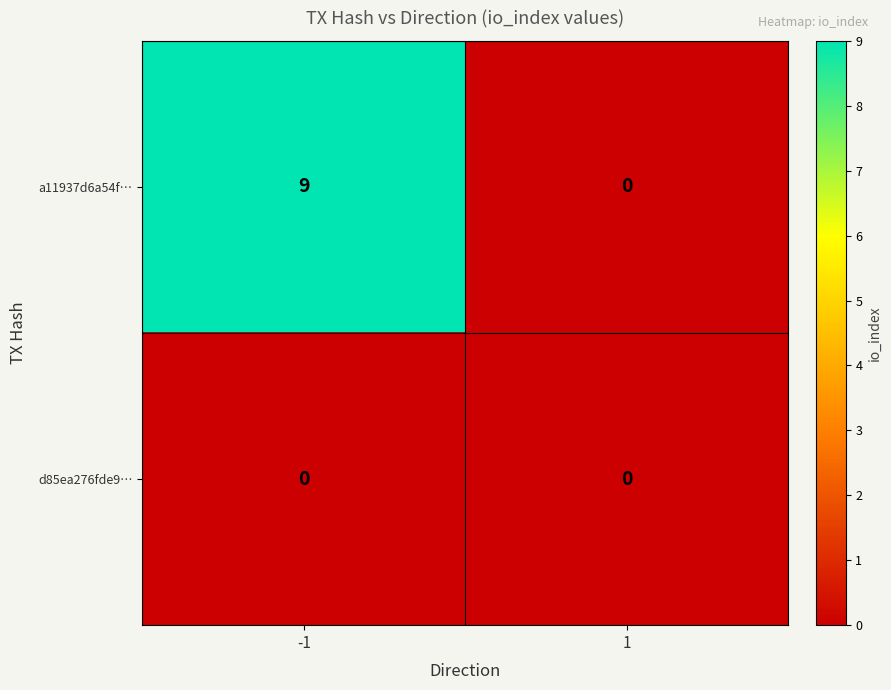

Reading left to right, list all the values displayed in this chart.

a11937d6a54f…: 9	0
d85ea276fde9…: 0	0